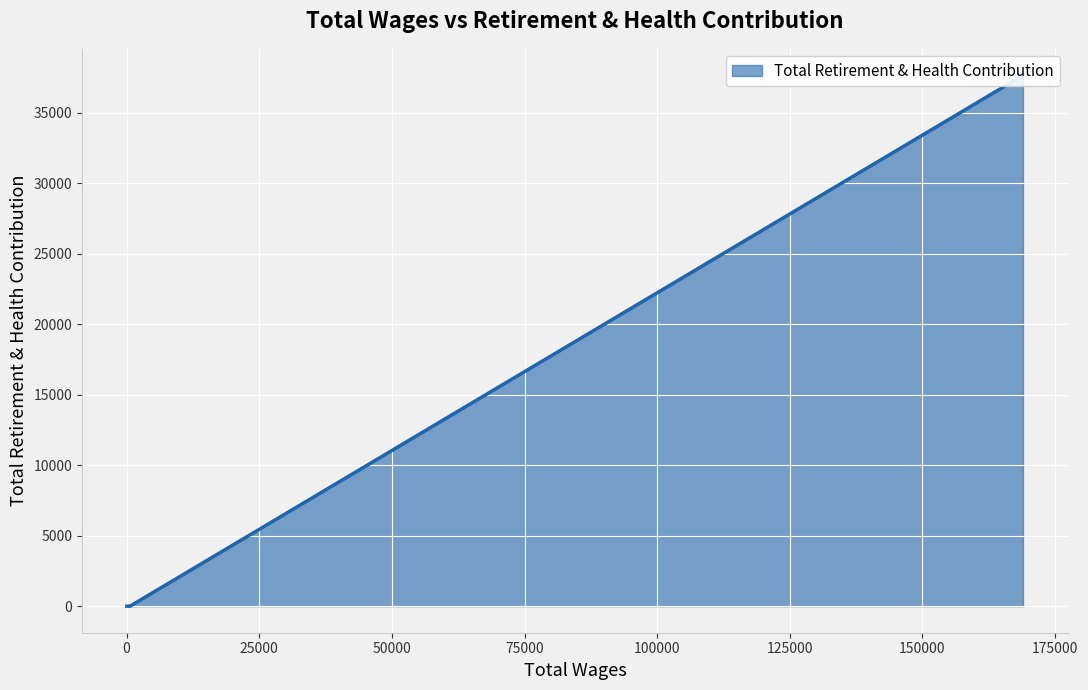

The value at 450.0 is -19855. True or false?

False